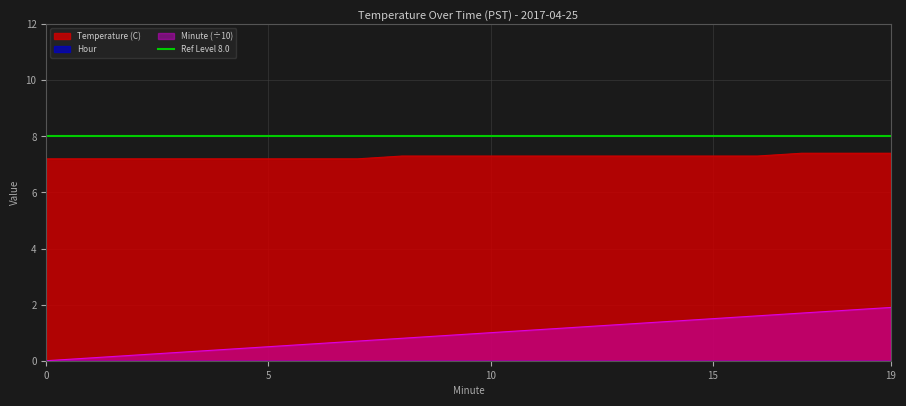

Does the chart have visible grid lines?

Yes